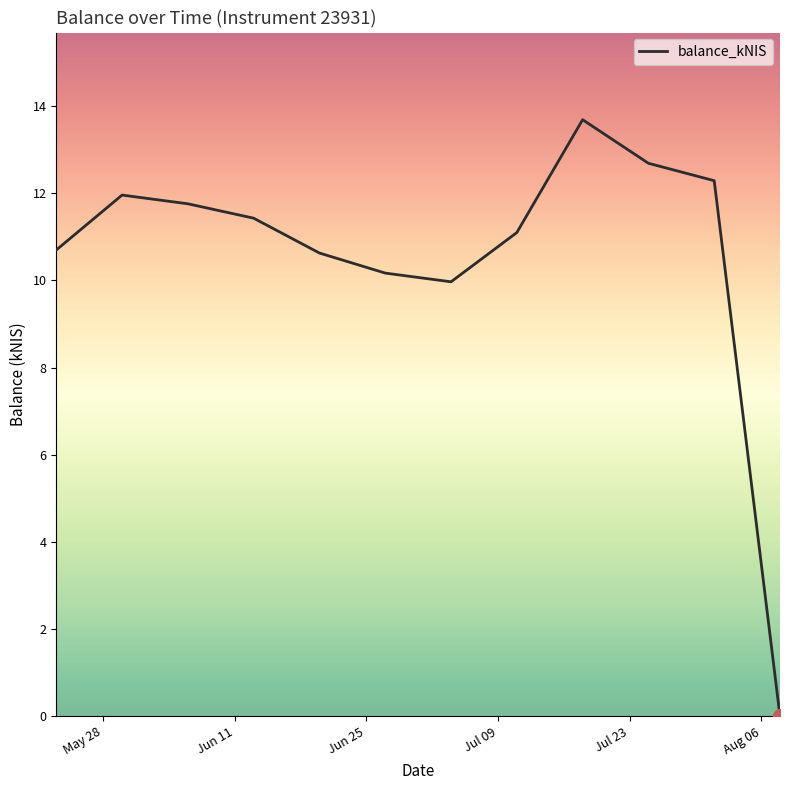

What is the maximum value shown in the chart?

13.7